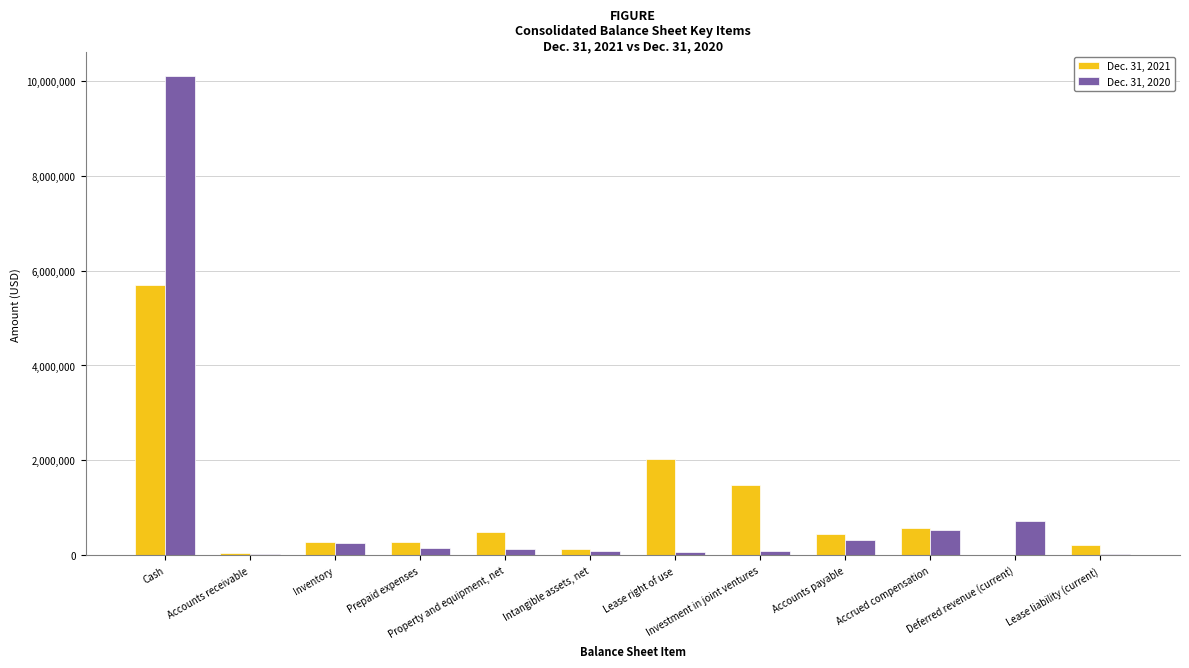

What is the average value of the Dec. 31, 2021 series?

976615